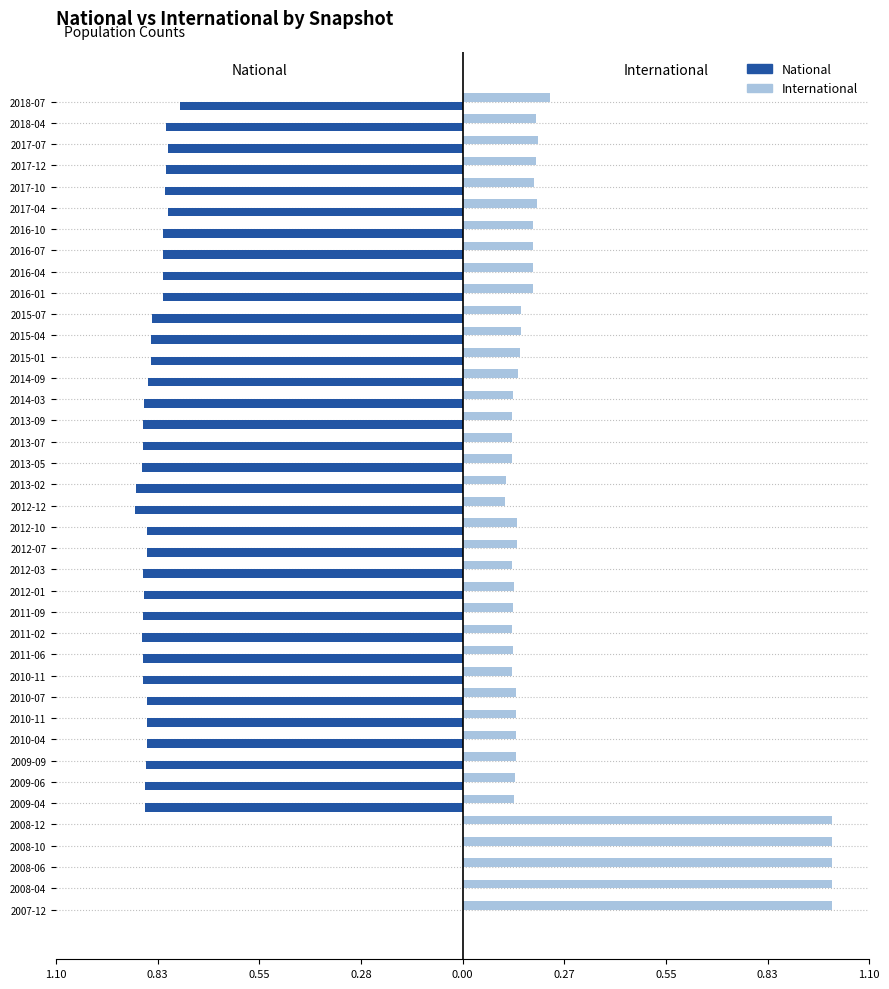

What are all the series names shown in the legend?

National, International